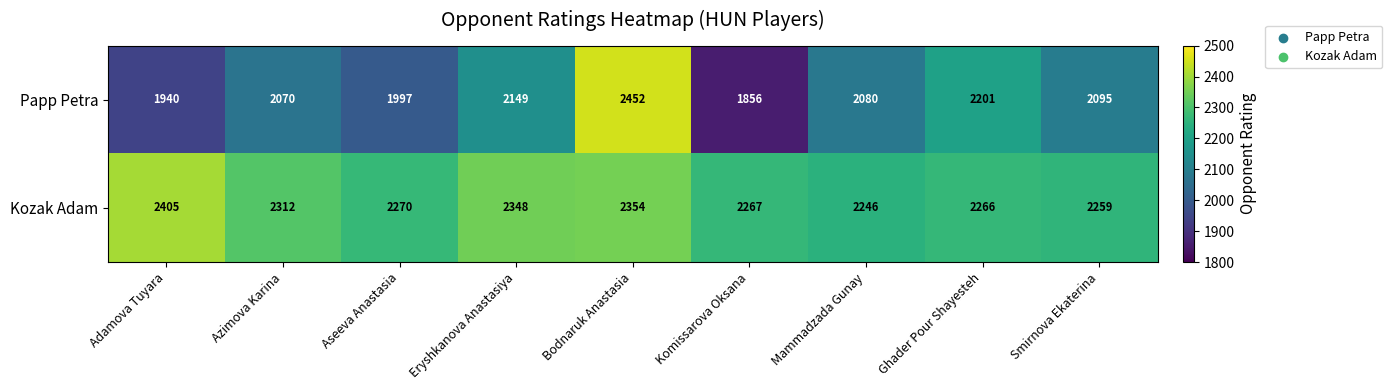

Reading right to left, what are all the values shown in this chart?

Papp Petra: Smirnova Ekaterina=2095	Ghader Pour Shayesteh=2201	Mammadzada Gunay=2080	Komissarova Oksana=1856	Bodnaruk Anastasia=2452	Eryshkanova Anastasiya=2149	Aseeva Anastasia=1997	Azimova Karina=2070	Adamova Tuyara=1940
Kozak Adam: Smirnova Ekaterina=2259	Ghader Pour Shayesteh=2266	Mammadzada Gunay=2246	Komissarova Oksana=2267	Bodnaruk Anastasia=2354	Eryshkanova Anastasiya=2348	Aseeva Anastasia=2270	Azimova Karina=2312	Adamova Tuyara=2405